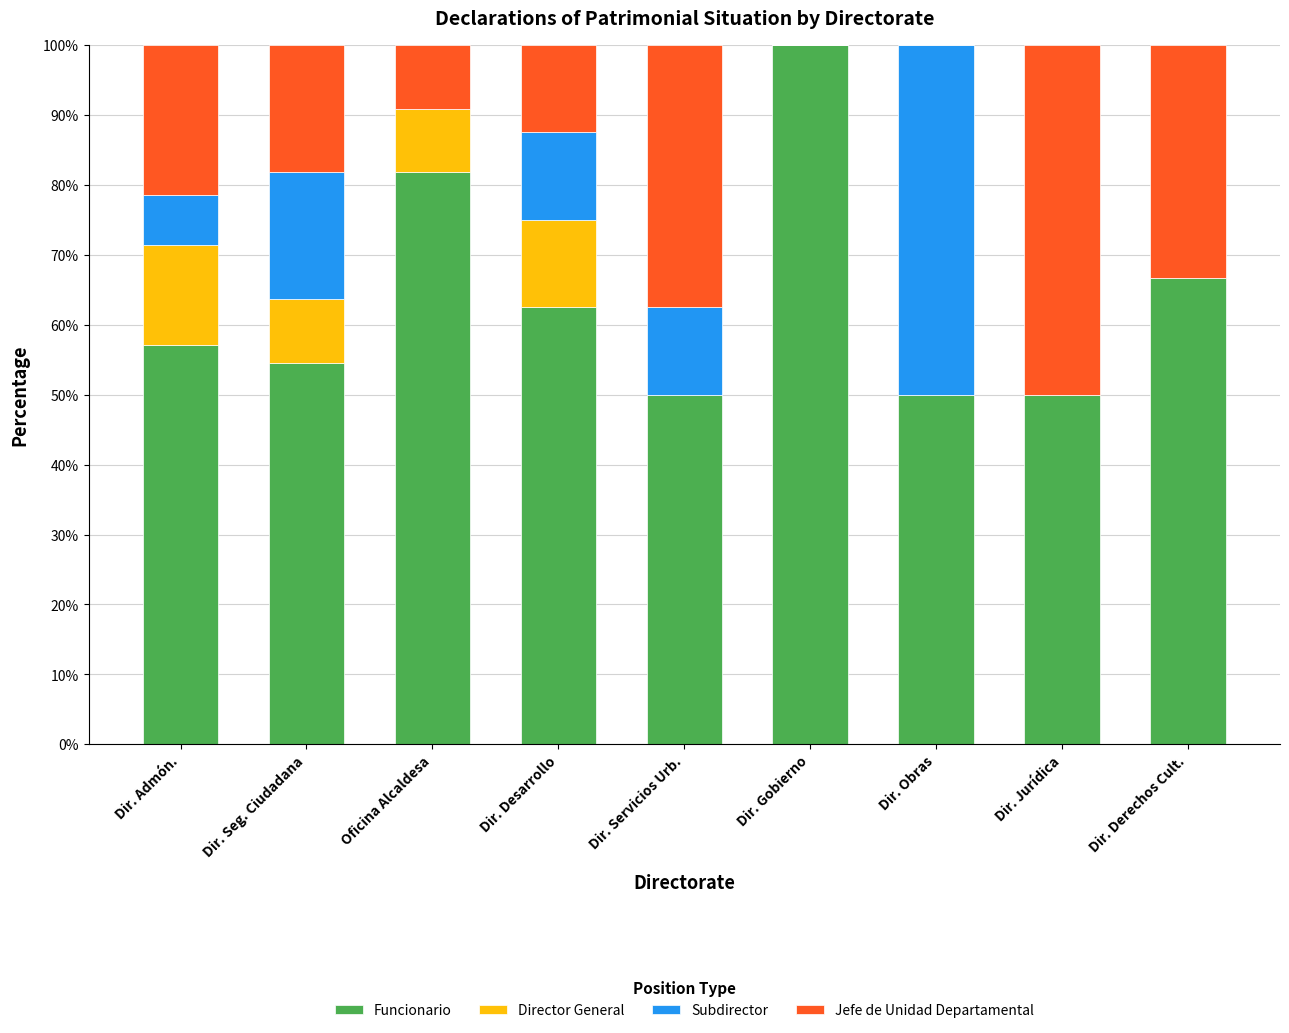

What is the total value across all series at Dir. Derechos Cult.?

100.0